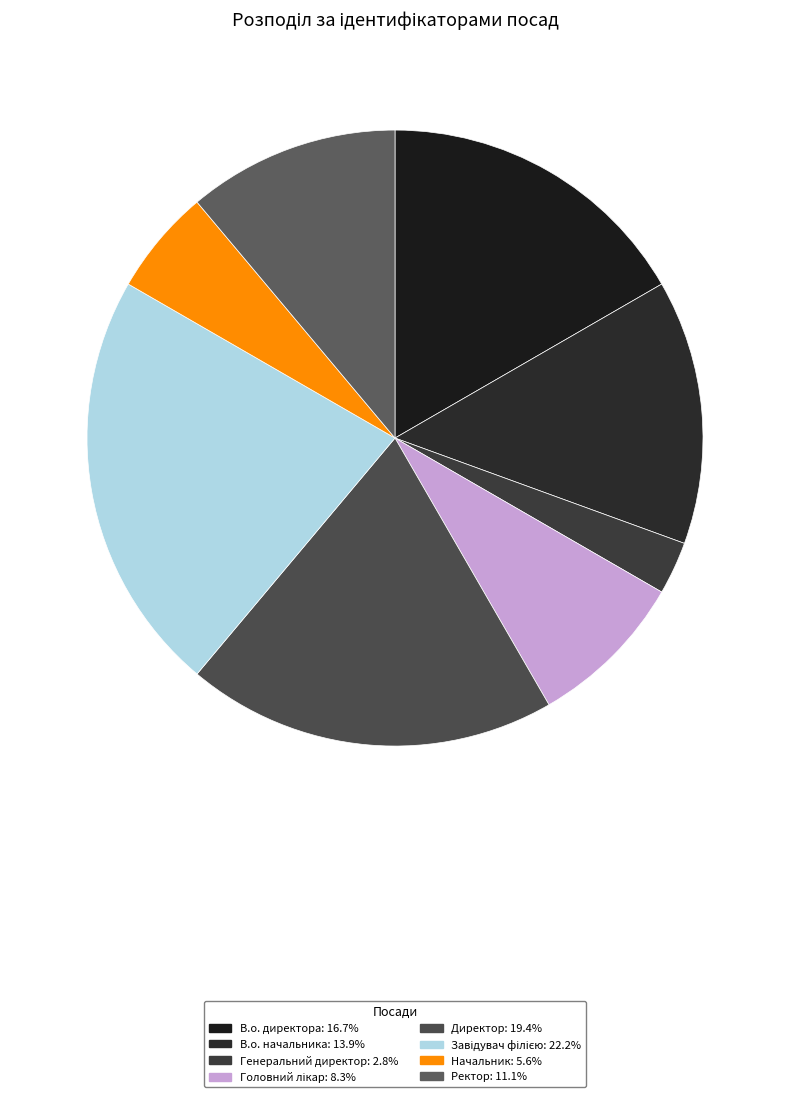

To the nearest percent, what is the average slice percentage?

12%